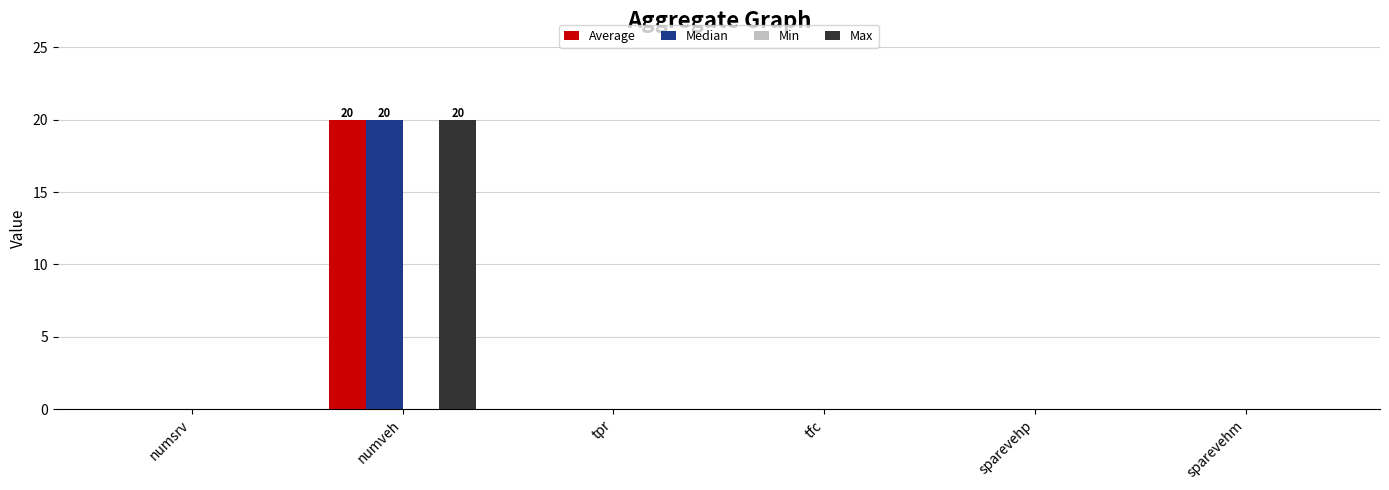

Reading left to right, transcribe all the data shown in this chart.

Average: numsrv=0	numveh=20	tpr=0	tfc=0	sparevehp=0	sparevehm=0
Median: numsrv=0	numveh=20	tpr=0	tfc=0	sparevehp=0	sparevehm=0
Max: numsrv=0	numveh=20	tpr=0	tfc=0	sparevehp=0	sparevehm=0